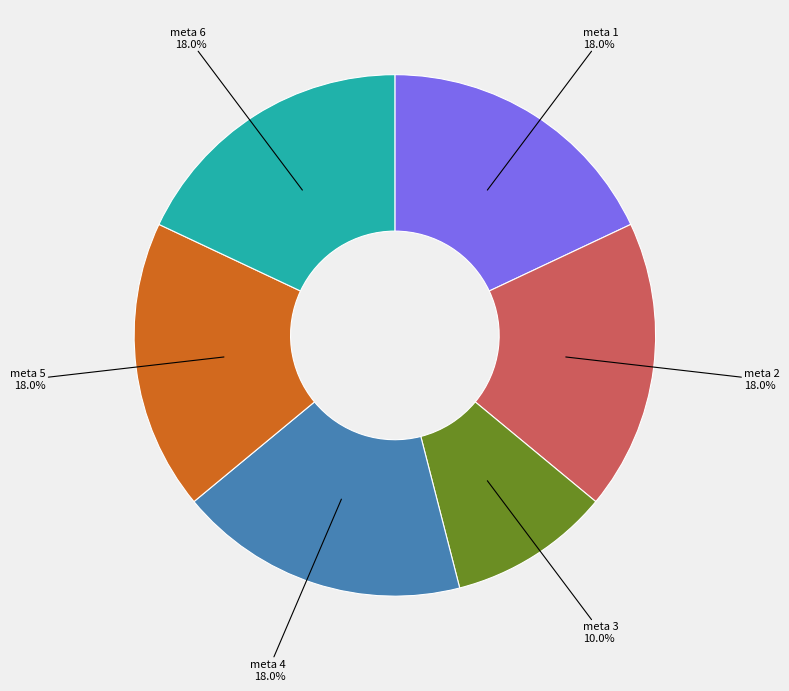

Between meta 3 and meta 4, which is larger?

meta 4